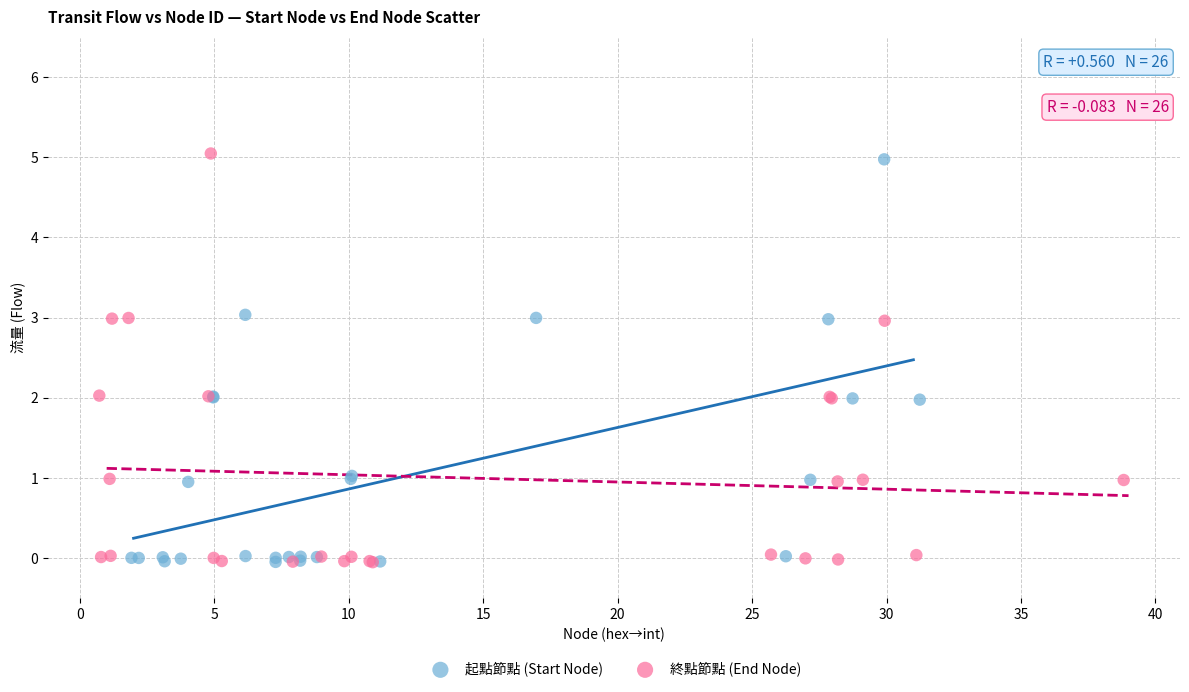

What are all the series names shown in the legend?

起點節點 (Start Node), 終點節點 (End Node)